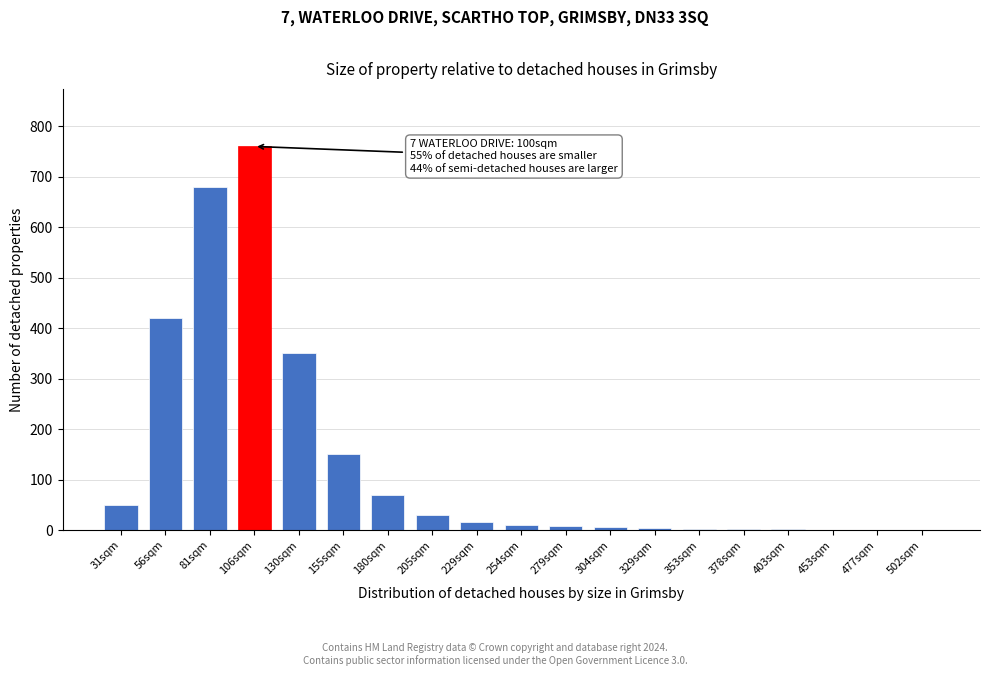

Which category has the highest value across all series?

106sqm